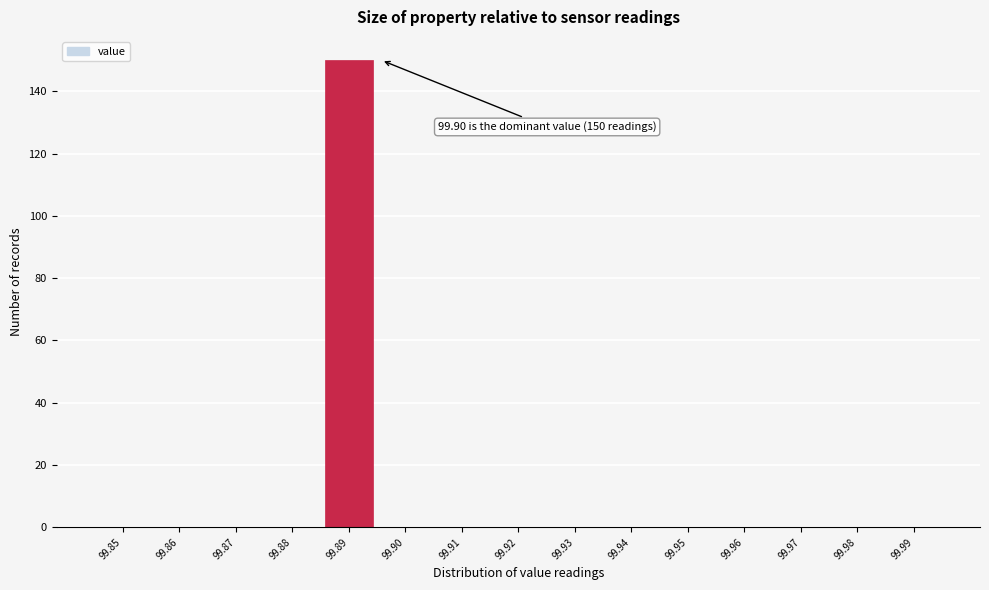

Reading left to right, extract all data points from this chart.

99.85=0	99.86=0	99.87=0	99.88=0	99.89=150	99.90=0	99.91=0	99.92=0	99.93=0	99.94=0	99.95=0	99.96=0	99.97=0	99.98=0	99.99=0